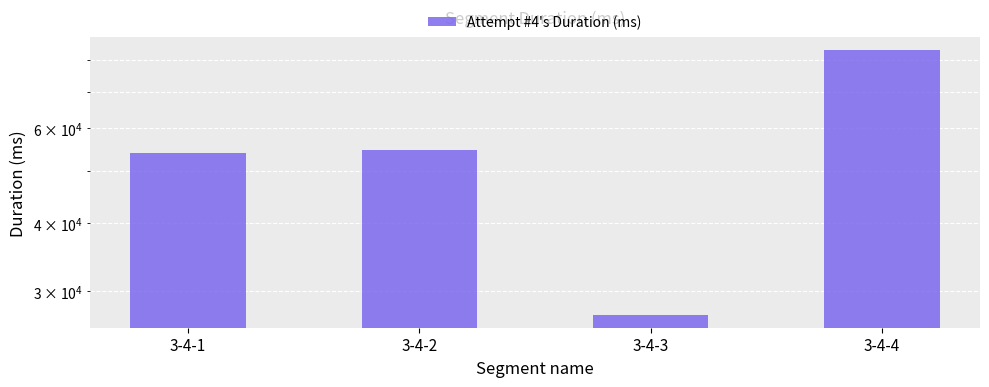

Reading left to right, extract all data points from this chart.

3-4-1=53852	3-4-2=54569	3-4-3=27159	3-4-4=83525